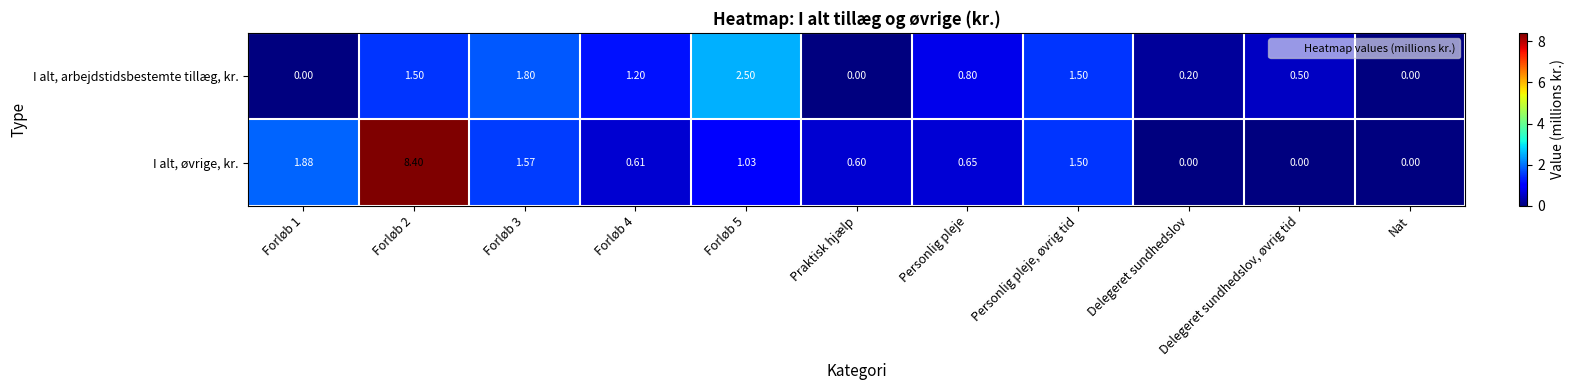

At Personlig pleje, list the series in order from largest to smallest.

I alt, arbejdstidsbestemte tillæg, kr., I alt, øvrige, kr.